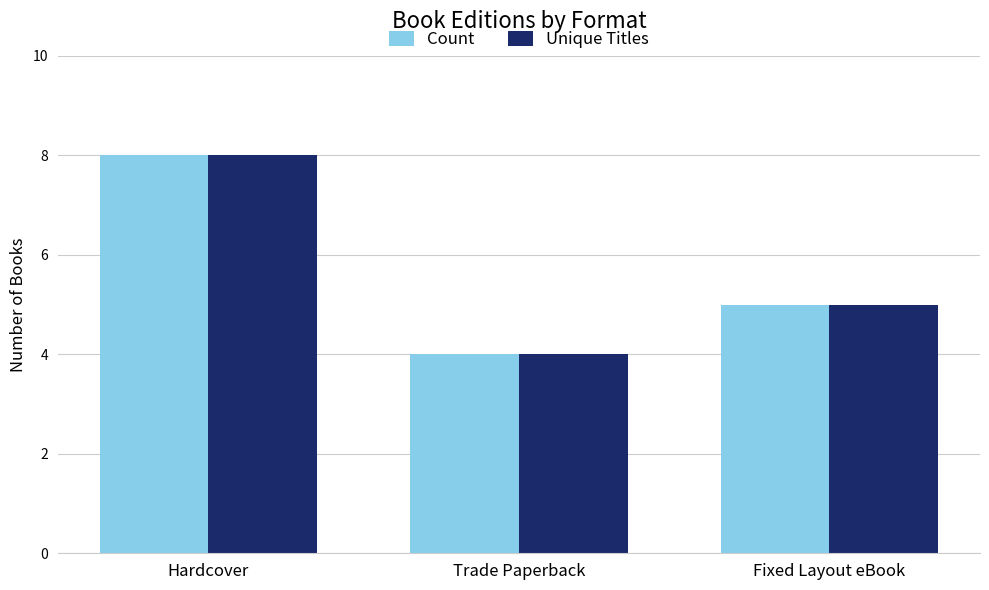

The Count series shows 8 at Fixed Layout eBook. True or false?

False